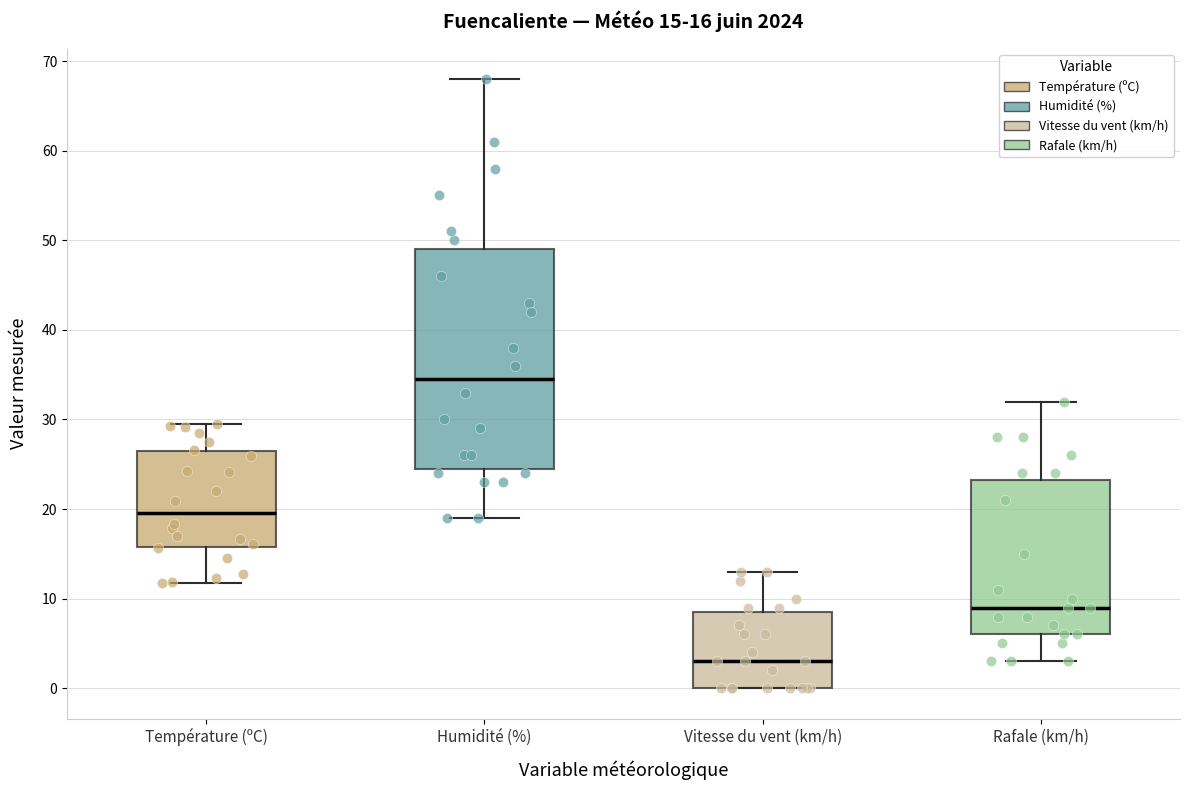

Comparing the boxes themselves (not the whiskers), which one is the tallest?

Humidité (%)